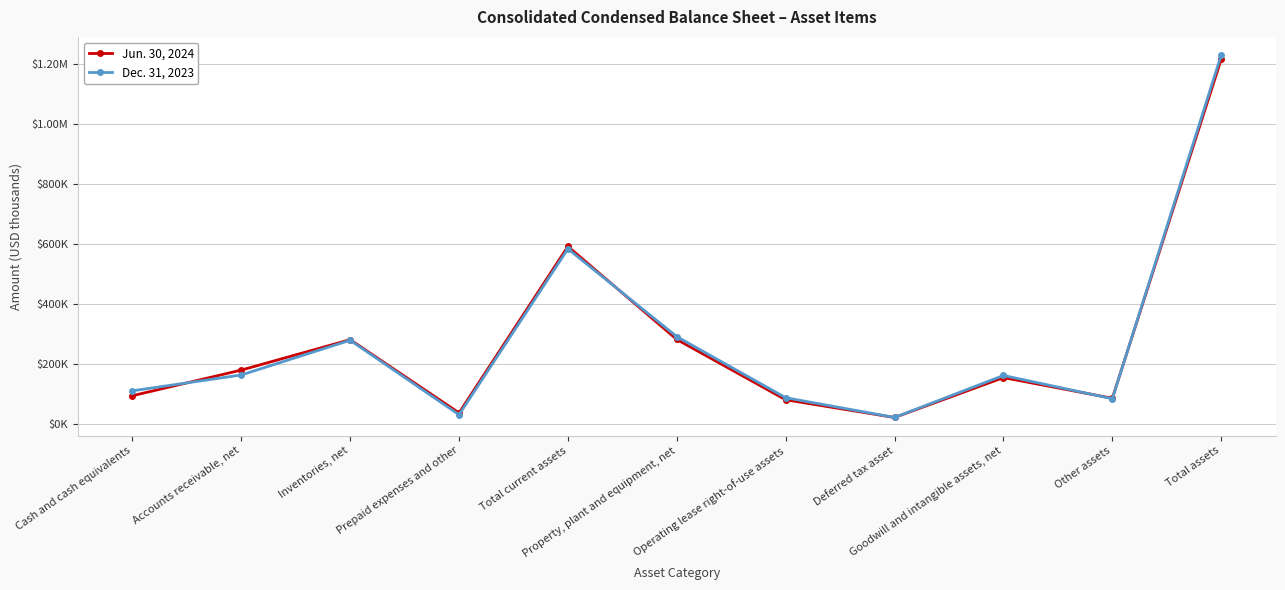

Is this an area chart (filled region under the line)?

No